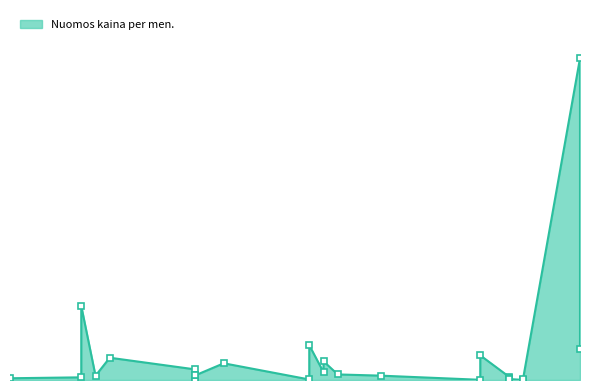

What is the maximum value shown in the chart?

5777.4